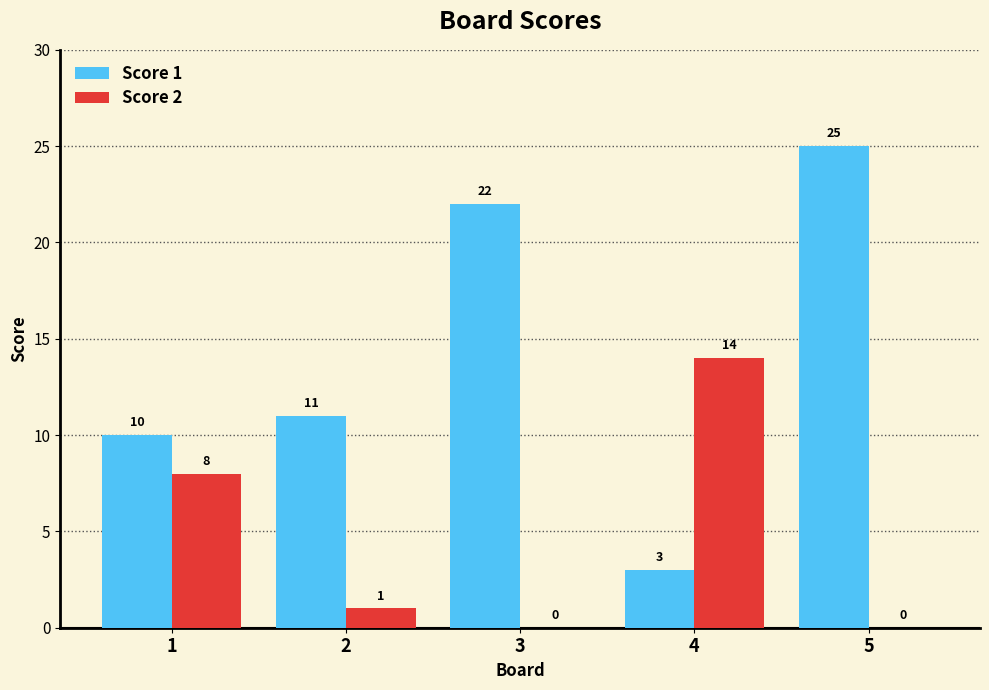

Which series has the largest total across all categories?

Score 1